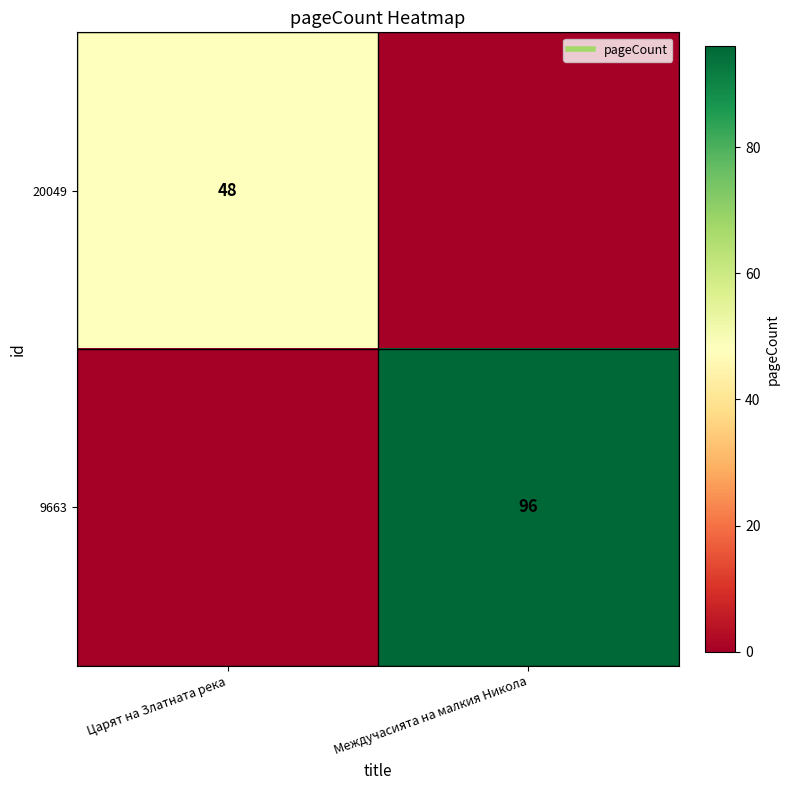

Rank the series at Междучасията на малкия Никола from lowest to highest value.

20049, 9663